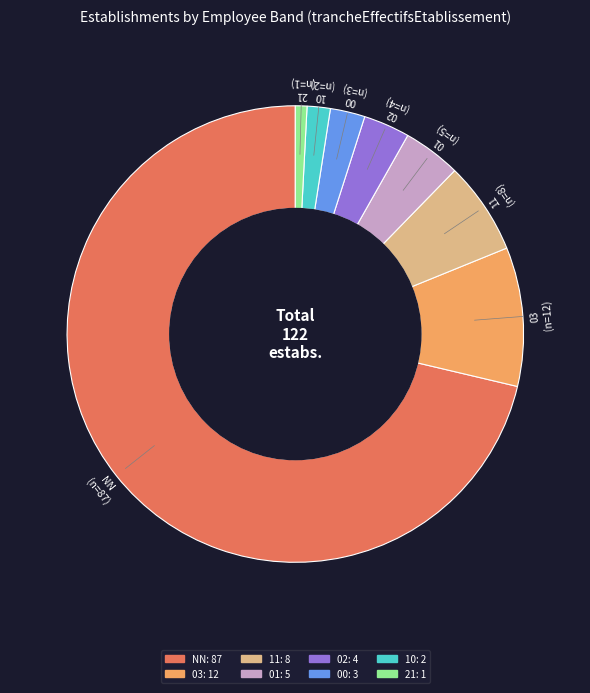

Combined, do 03 and 00 account for over 50%?

No